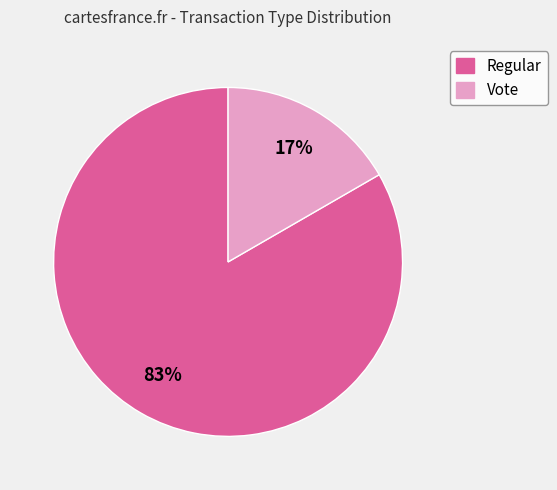

What percentage is the Regular slice, to the nearest percent?

83%